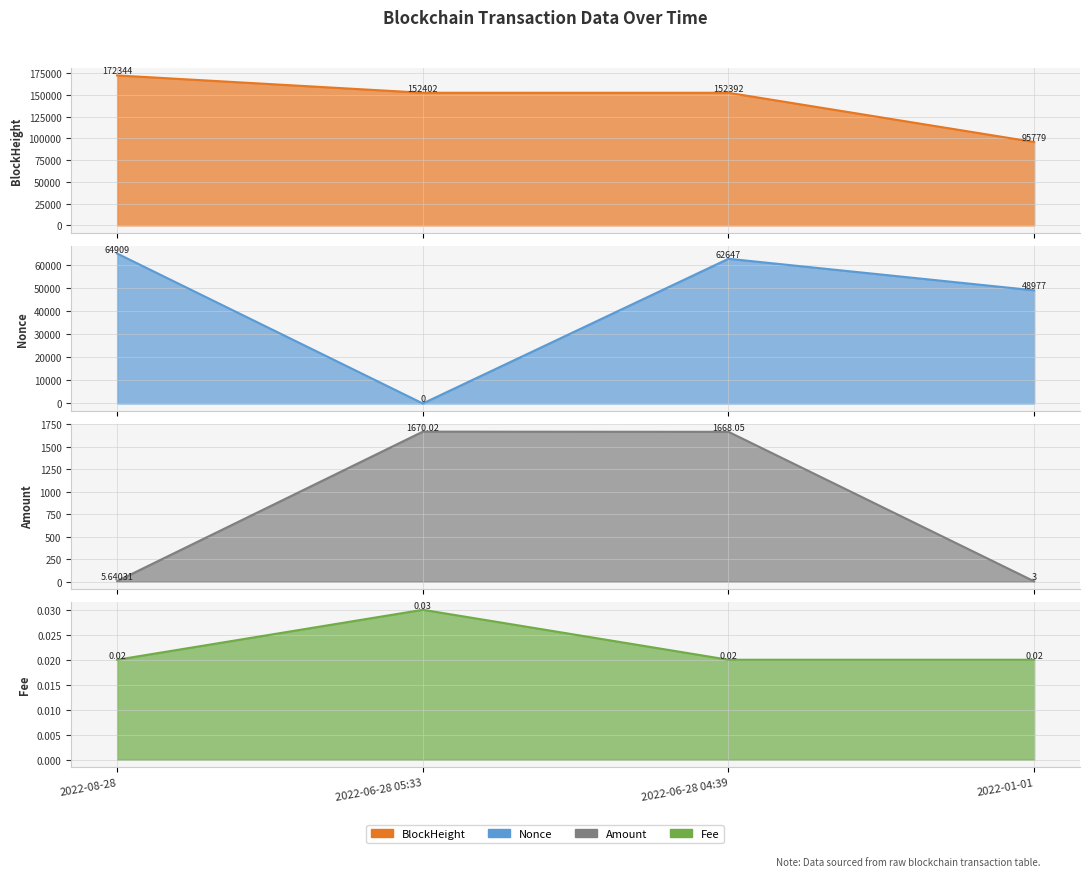

What is the total value across all series at 2022-08-28?

237258.7